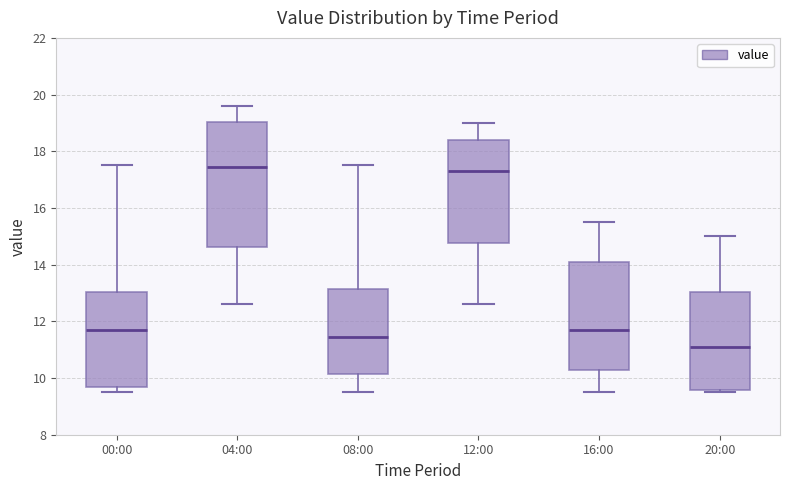

Reading left to right, transcribe this box plot: for each box, give where its median line is, the range the box spans, and where its two whiskers end, as read against the y-axis. The values are not printed on the chart, so give them approximately, as read against the axis.

00:00: median 11.8, box 9.6 to 13.0, whiskers 9.6 (just below the box's lower edge) to 17.6
04:00: median 17.4, box 14.6 to 19.0, whiskers 12.6 to 19.6
08:00: median 11.4, box 10.2 to 13.2, whiskers 9.6 to 17.6
12:00: median 17.4, box 14.8 to 18.4, whiskers 12.6 to 19.0
16:00: median 11.8, box 10.2 to 14.2, whiskers 9.6 to 15.6
20:00: median 11.2, box 9.6 to 13.0, whiskers 9.6 (just below the box's lower edge) to 15.0